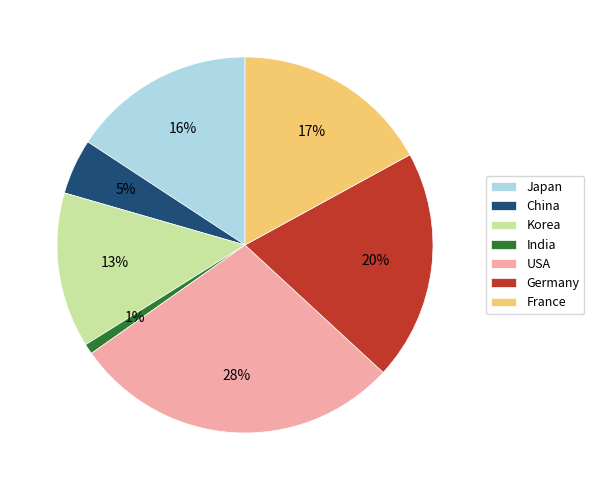

Is Korea the majority of the pie?

No